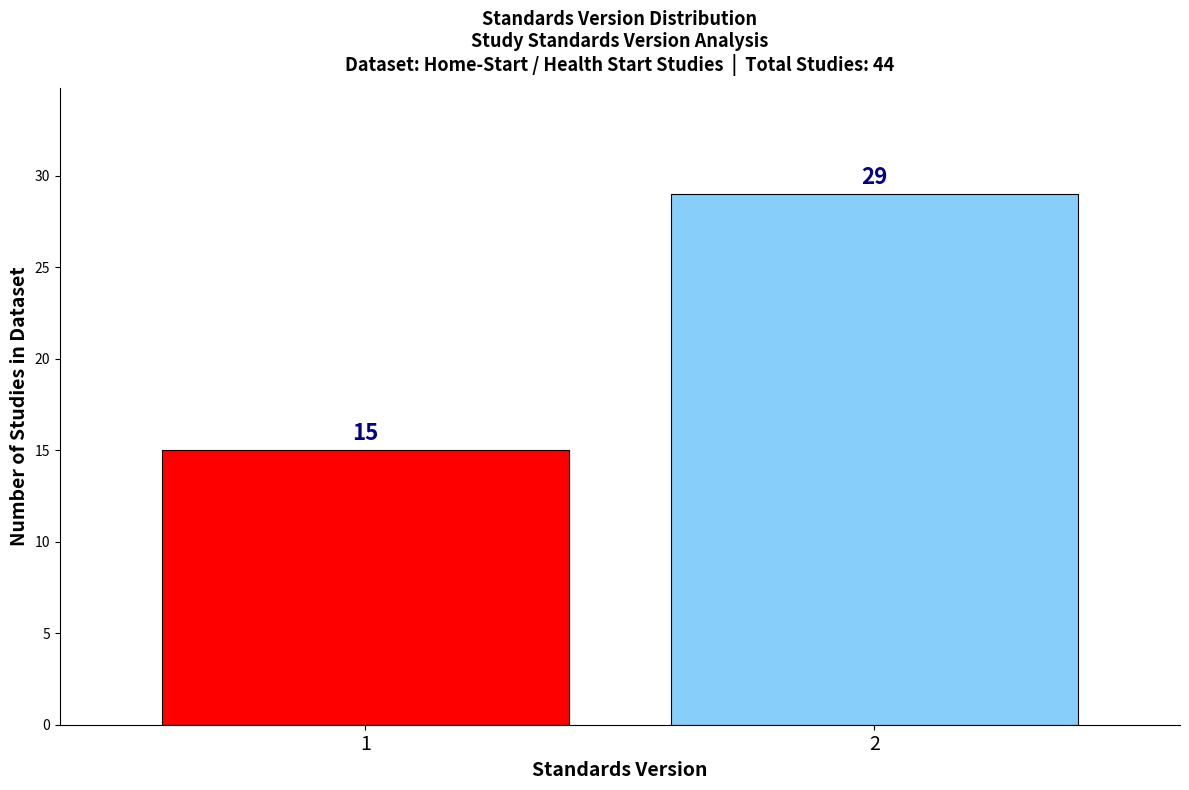

Reading left to right, list all the values displayed in this chart.

15	29